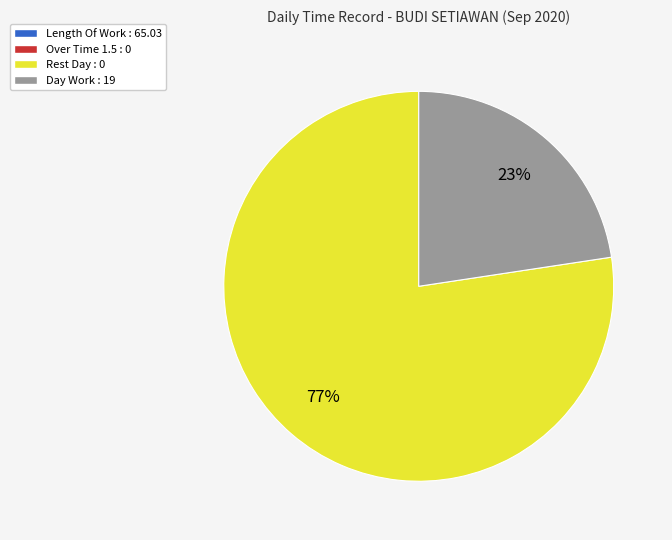

Is there a majority slice in this chart?

Yes